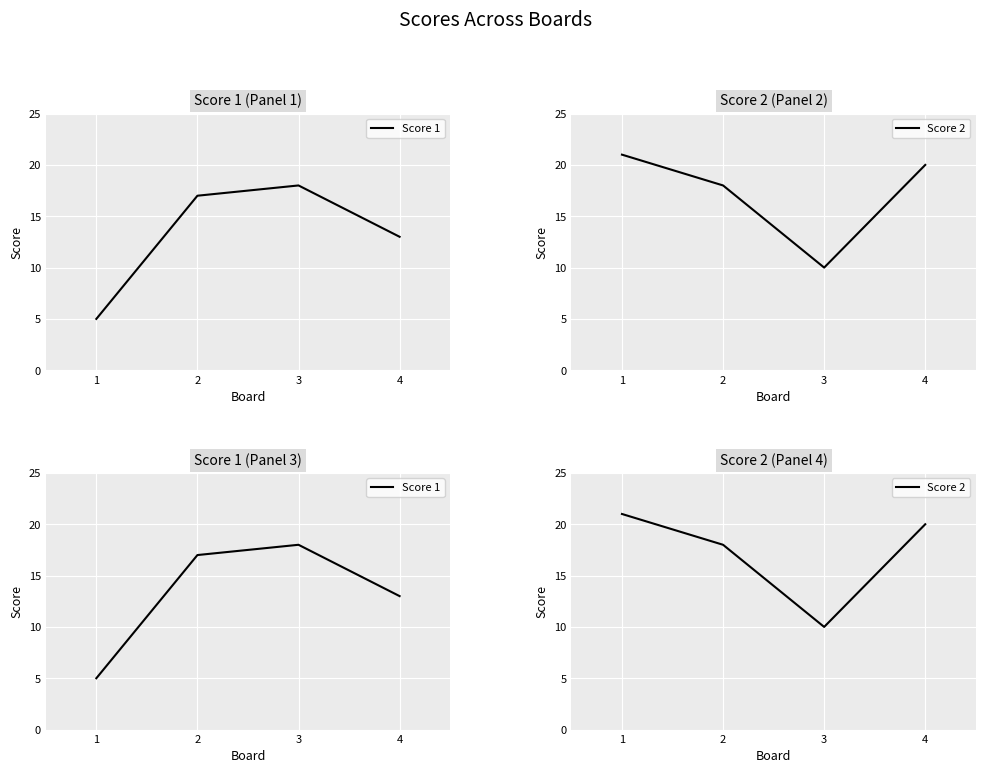

How many lines are shown in the chart?

2